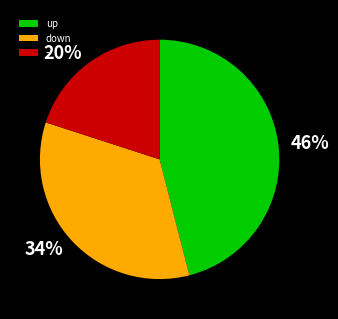

Combined, do up and - account for over 50%?

Yes